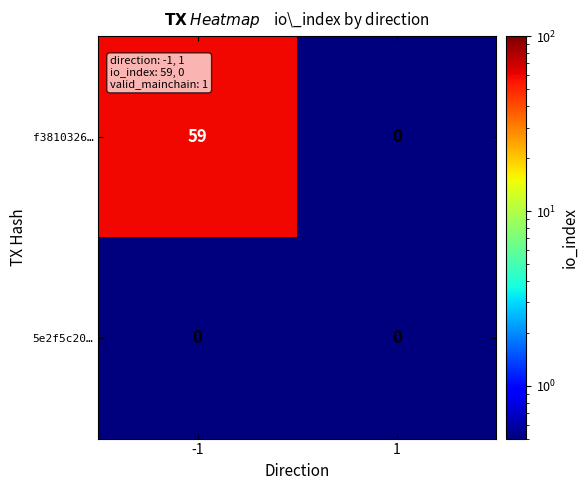

The f3810326… series shows 29 at -1. True or false?

False